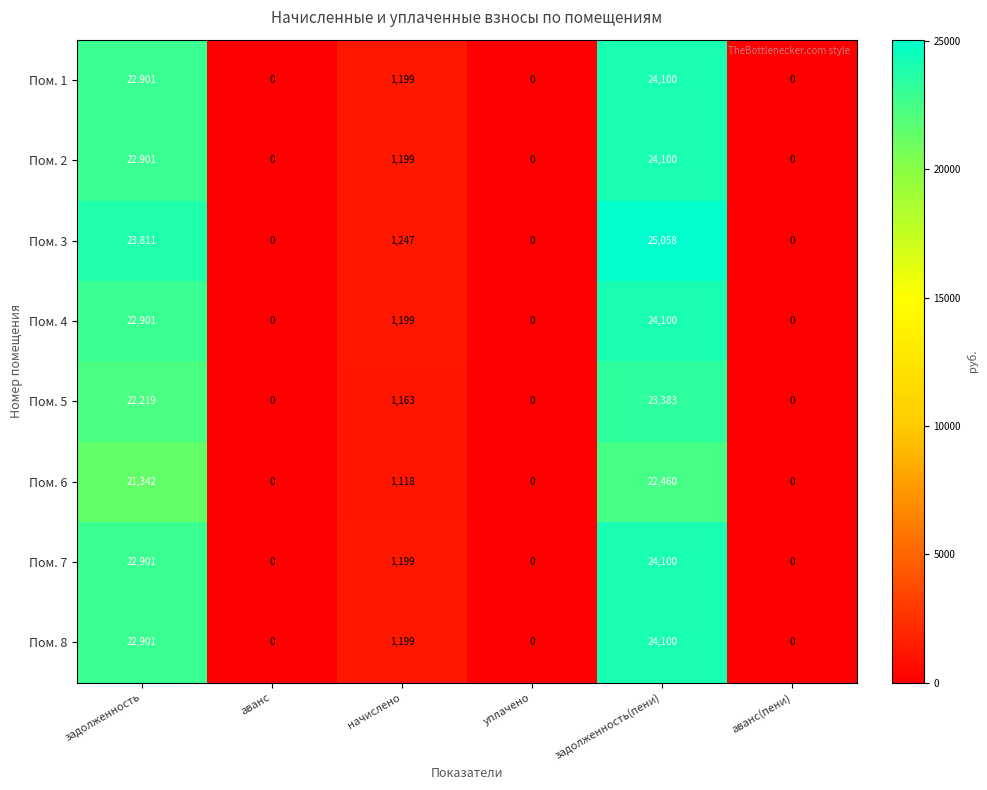

The value of Пом. 3 at уплачено is 7972. True or false?

False